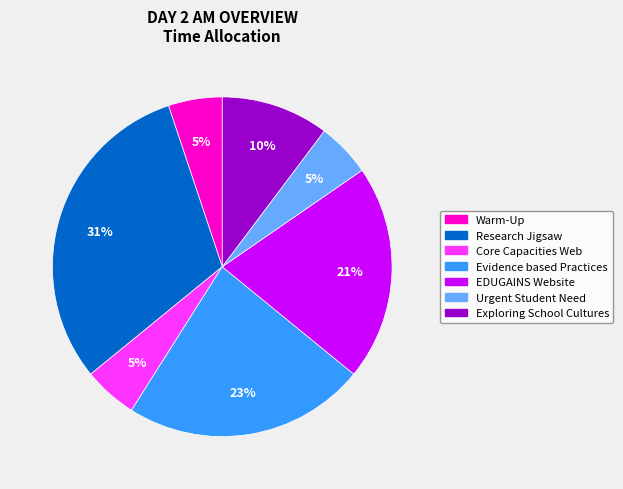

To the nearest percent, what is the average slice percentage?

14%